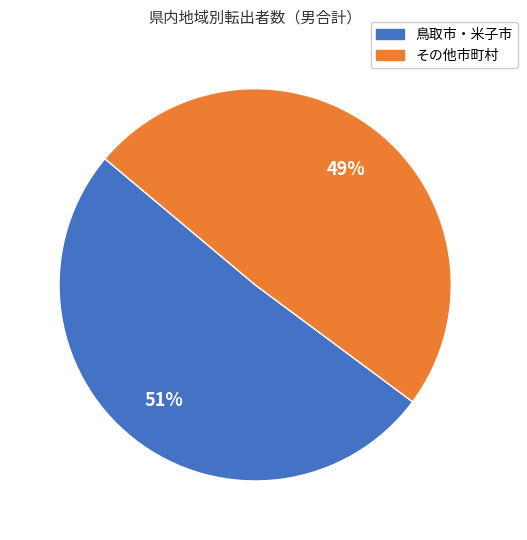

How many segments does this pie chart have?

2